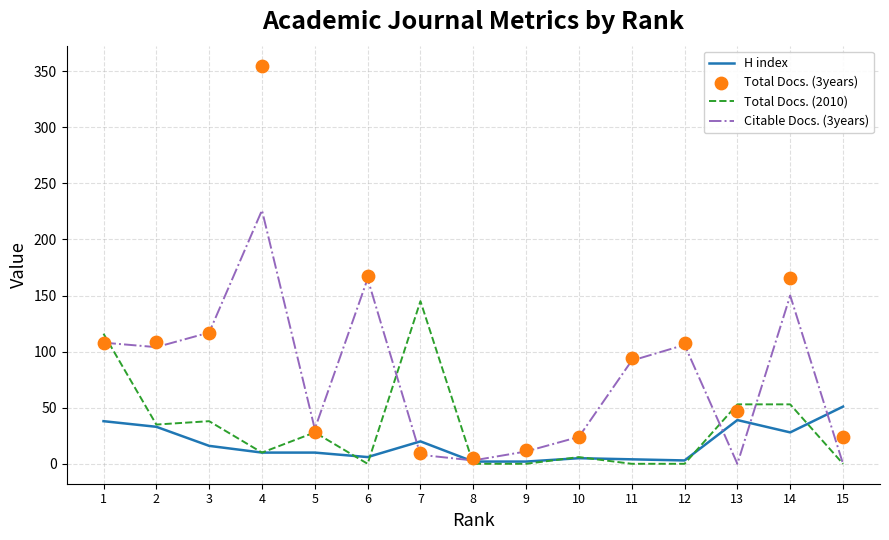

Which series has the largest total across all categories?

Total Docs. (3years)